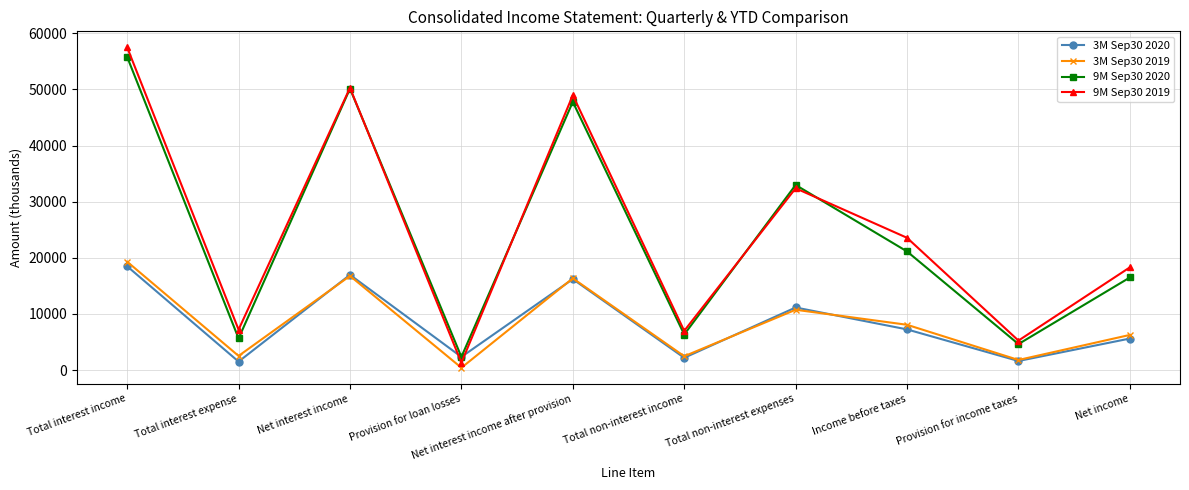

The 9M Sep30 2020 series shows 16498 at Net income. True or false?

True